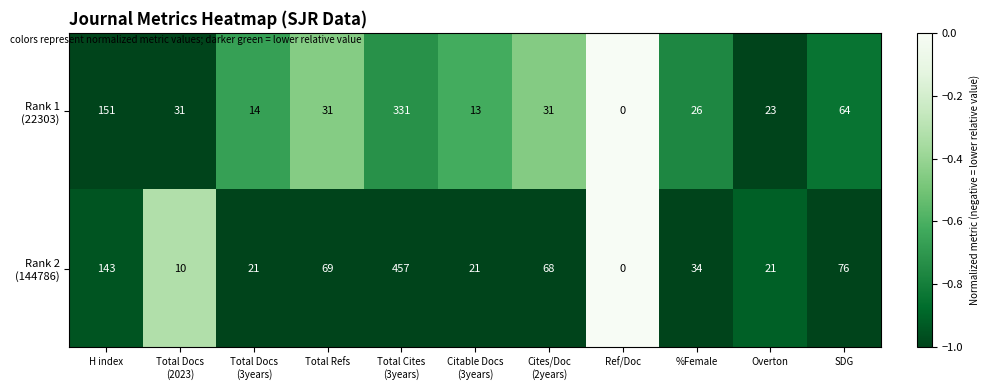

What is the maximum value shown in the chart?

457